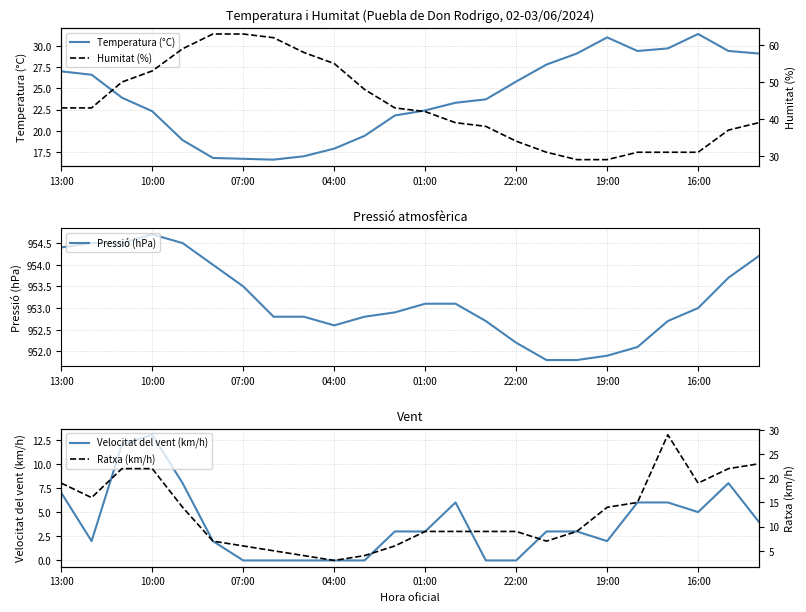

At which label does Temperatura (°C) first exceed 23?

13:00